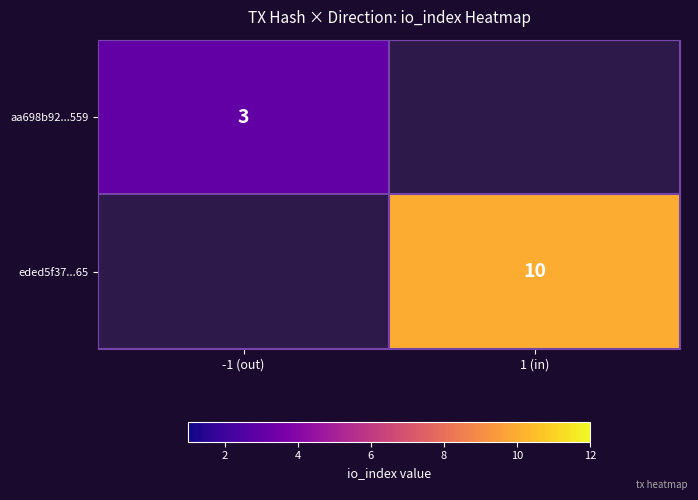

What is the minimum value shown in the chart?

3.0